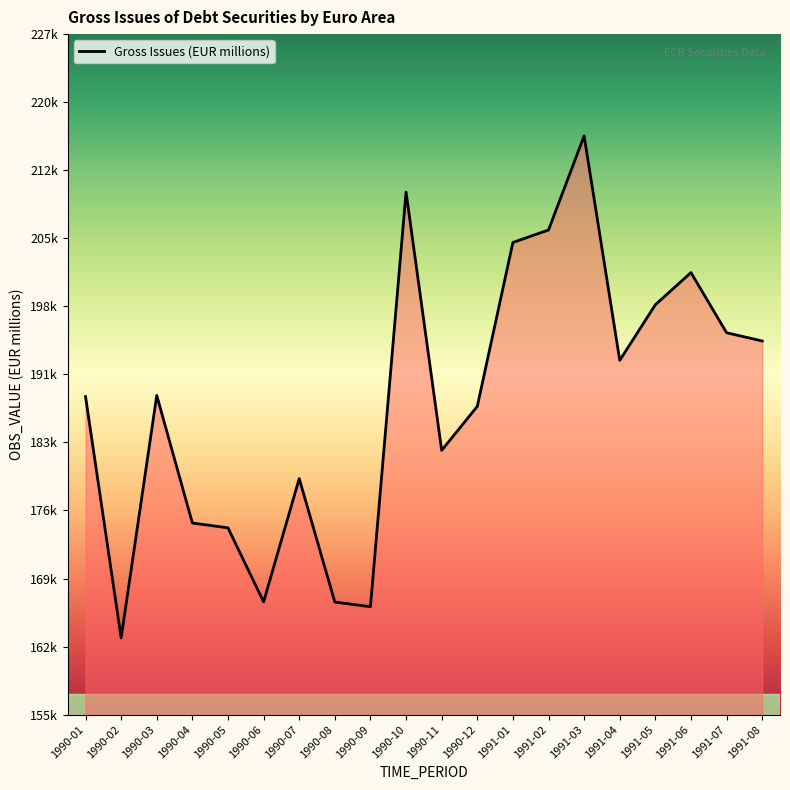

At which category does the chart reach its minimum across all series?

1990-02